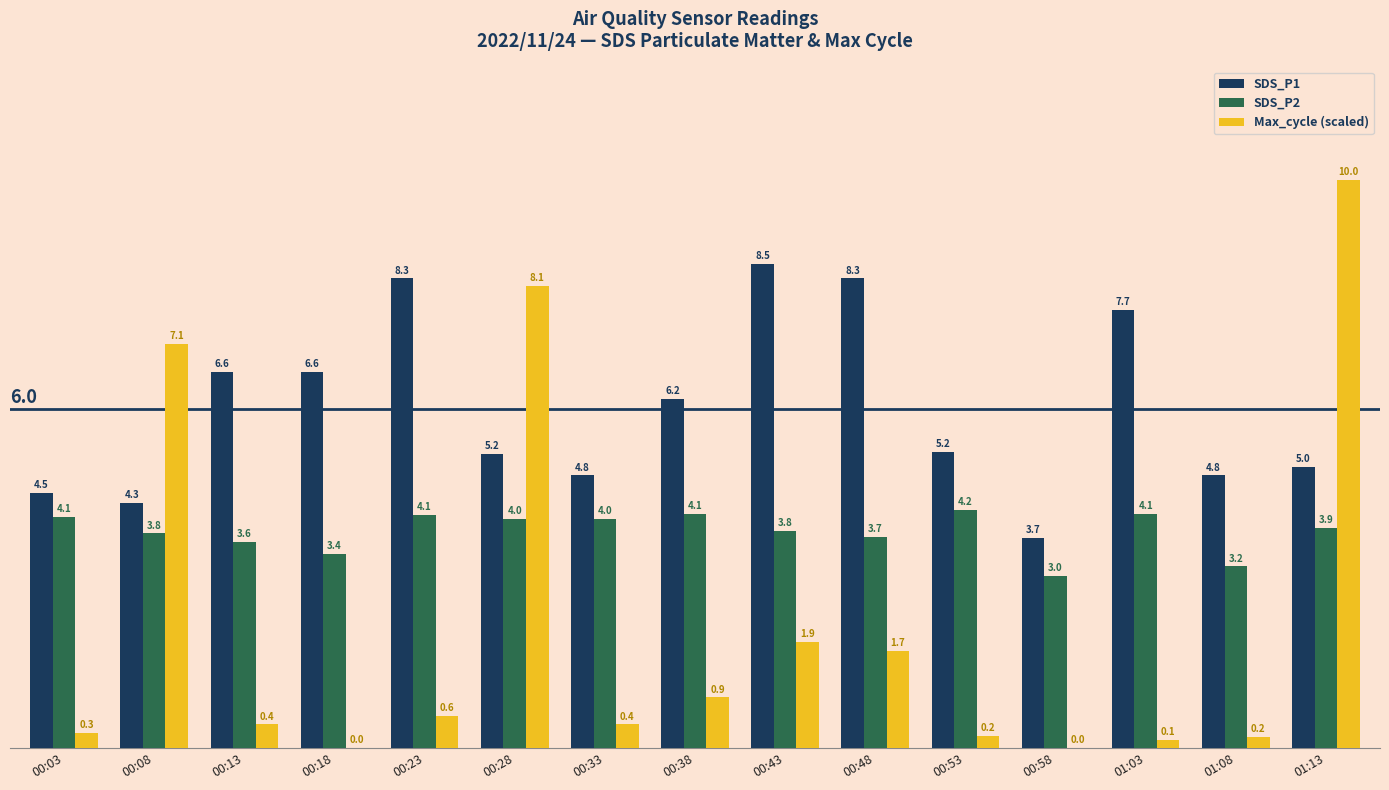

Which series has the largest range (max minus min)?

Max_cycle (scaled)